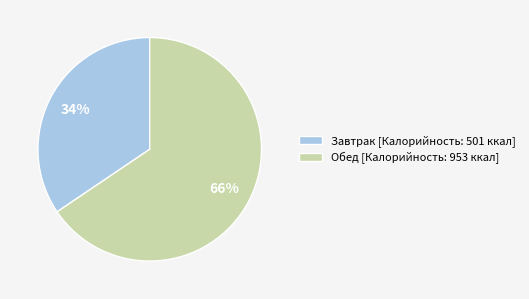

To the nearest percent, what is the average slice percentage?

50%